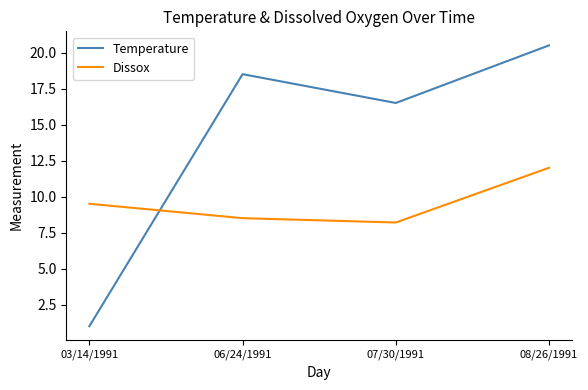

At which label does Temperature reach its minimum?

03/14/1991